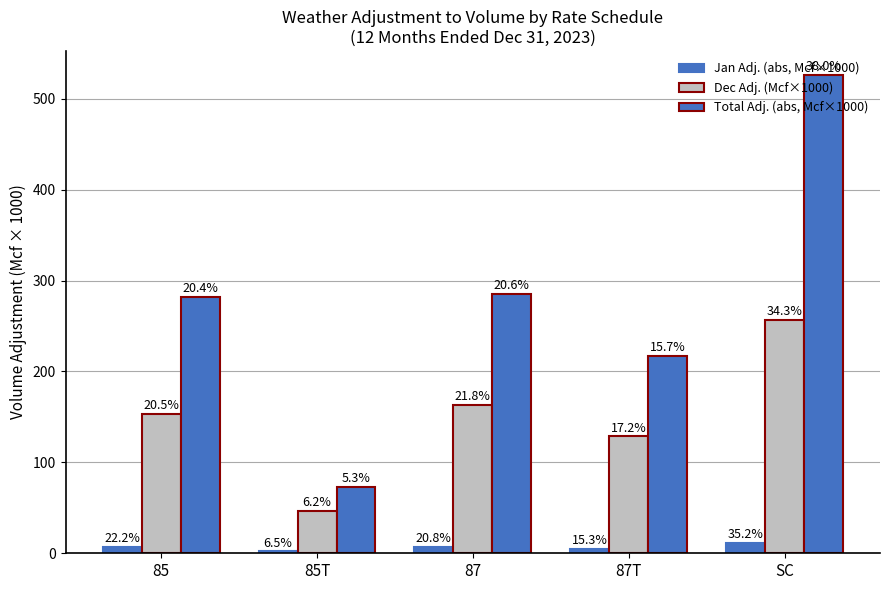

The Dec Adj. (Mcf×1000) series shows 128.6 at 87T. True or false?

True